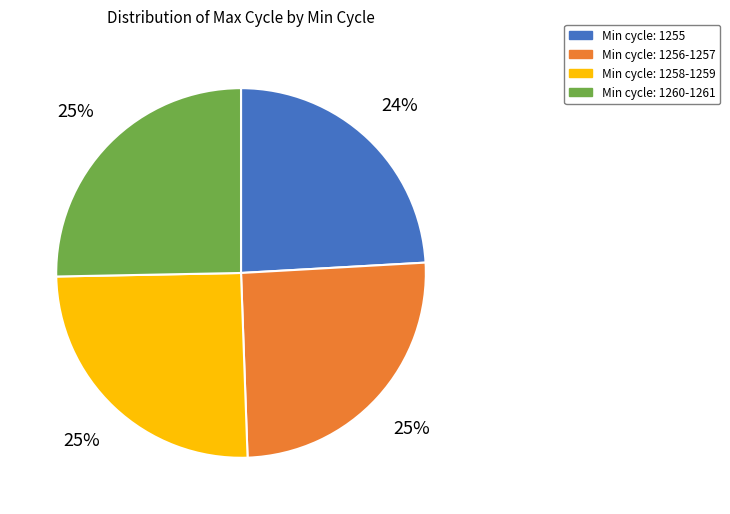

To the nearest percent, what is the difference between the largest and smallest slice percentages?

1%